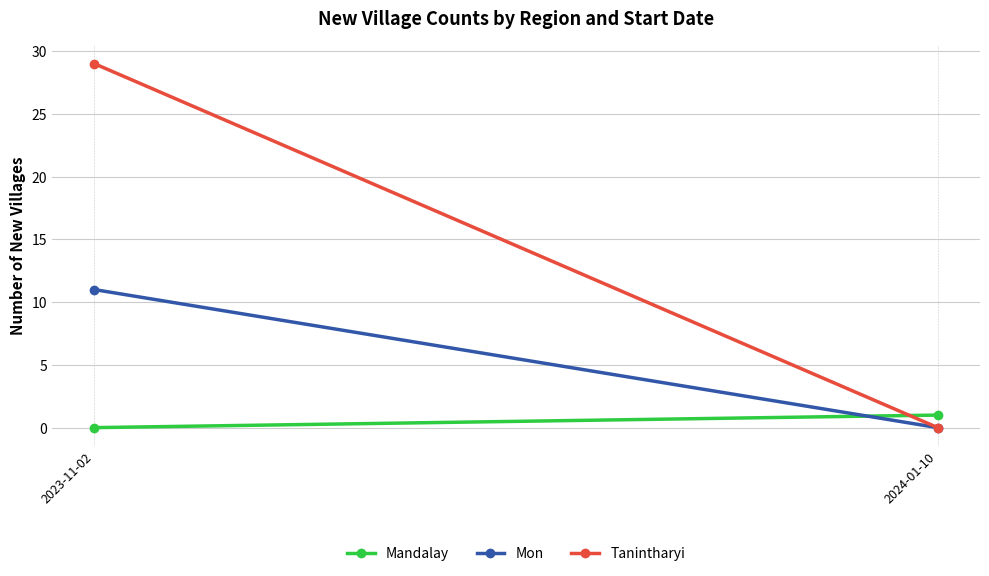

At which label is Mon closest to 5?

2024-01-10